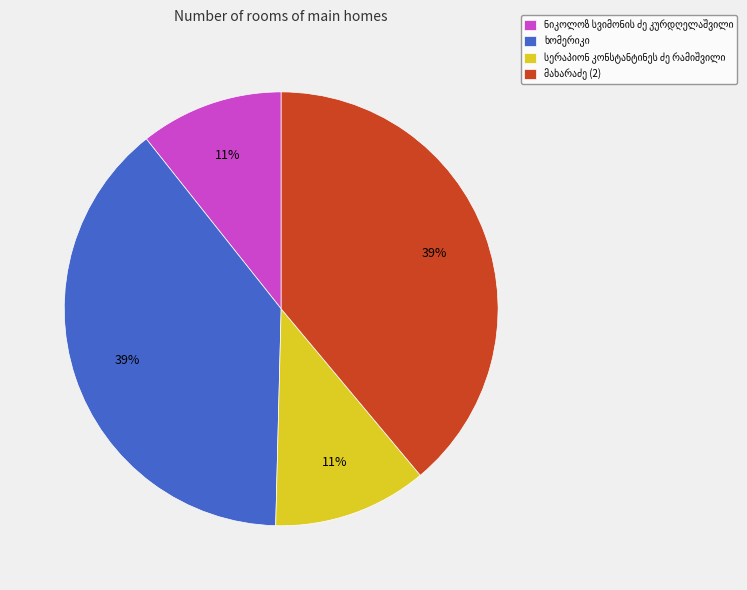

To the nearest percent, what is the average slice percentage?

25%